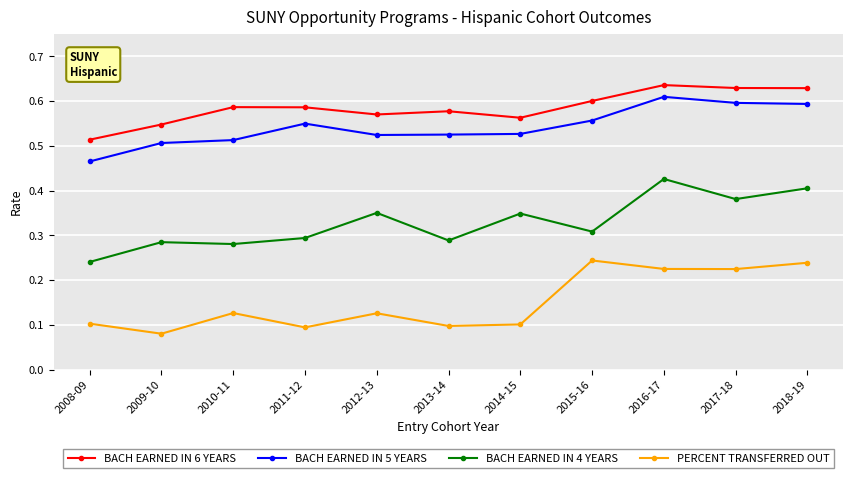

True or false: BACH EARNED IN 6 YEARS has more than 0 points higher than both neighbors.

True